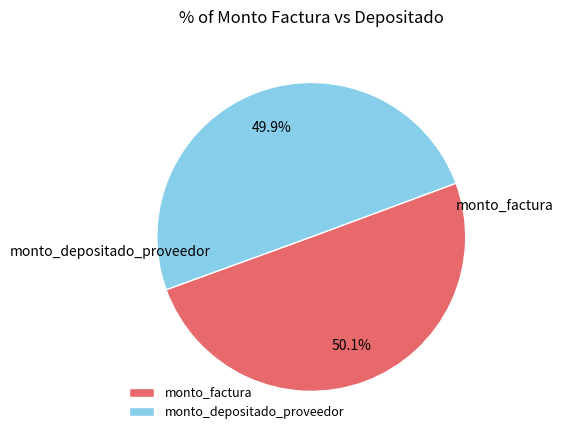

Is there any slice that represents more than half of the pie?

Yes